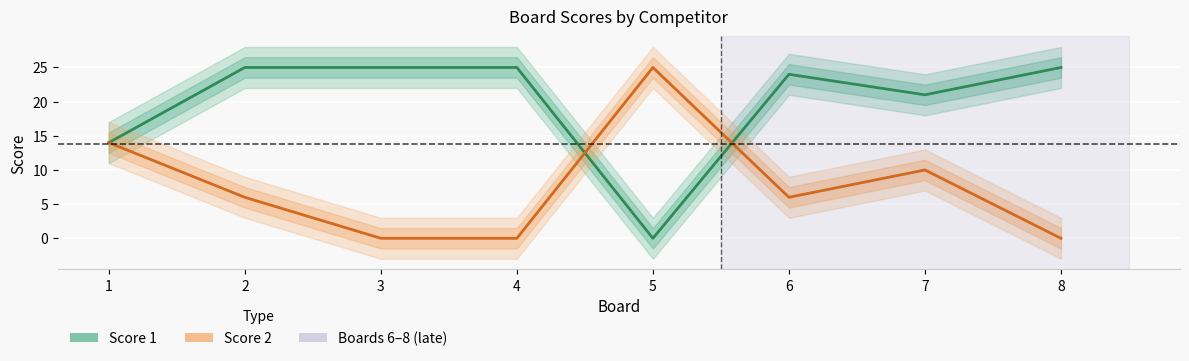

The Score 1 series shows 15 at 3. True or false?

False